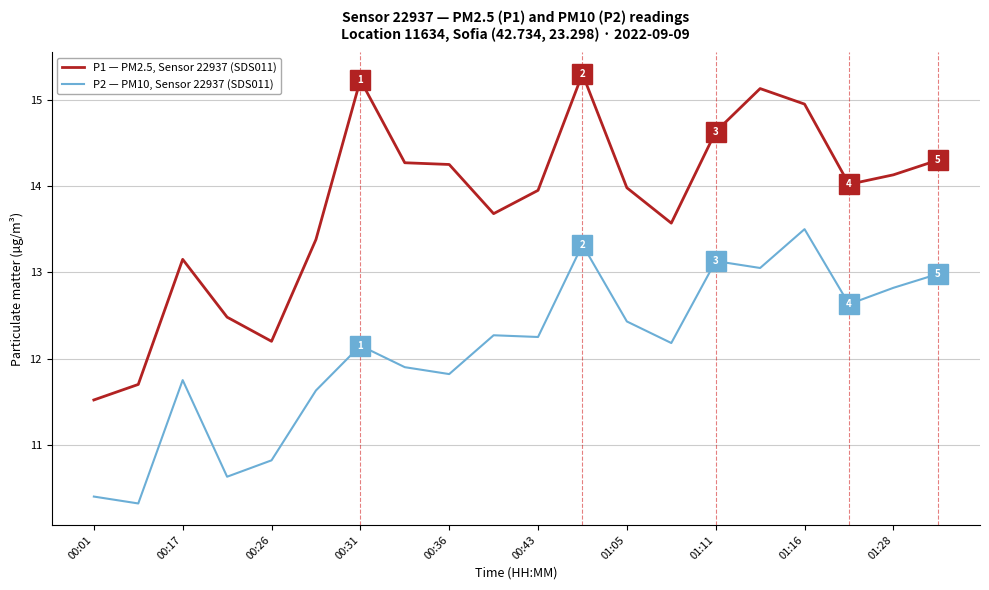

What is the minimum value shown in the chart?

10.3